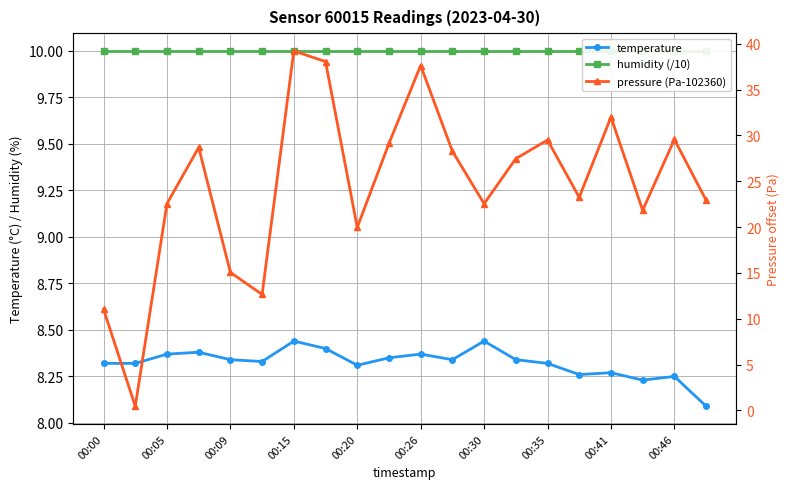

What is the minimum value for temperature?

8.1